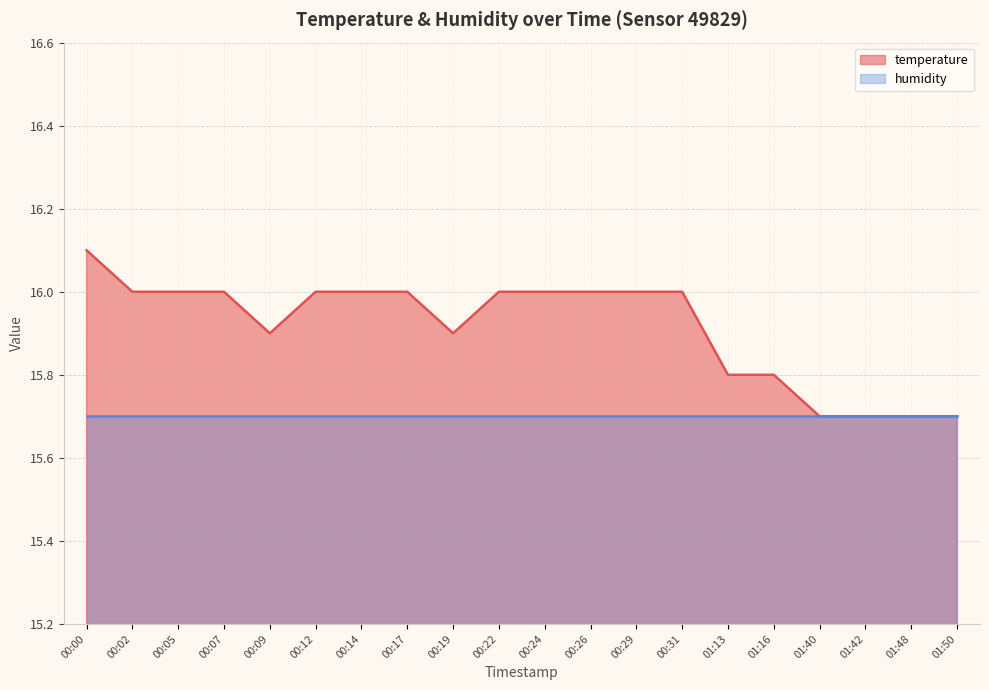

Count the number of data series in this chart.

2